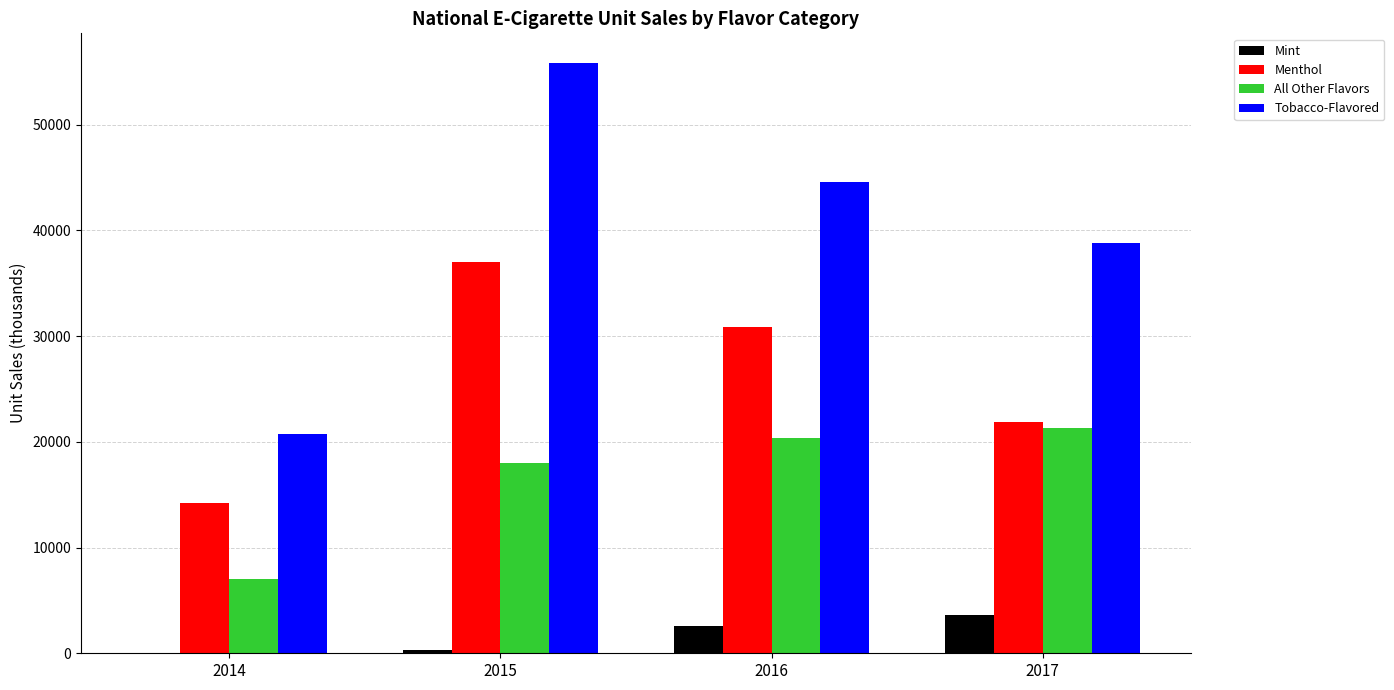

How many groups of bars are there?

4